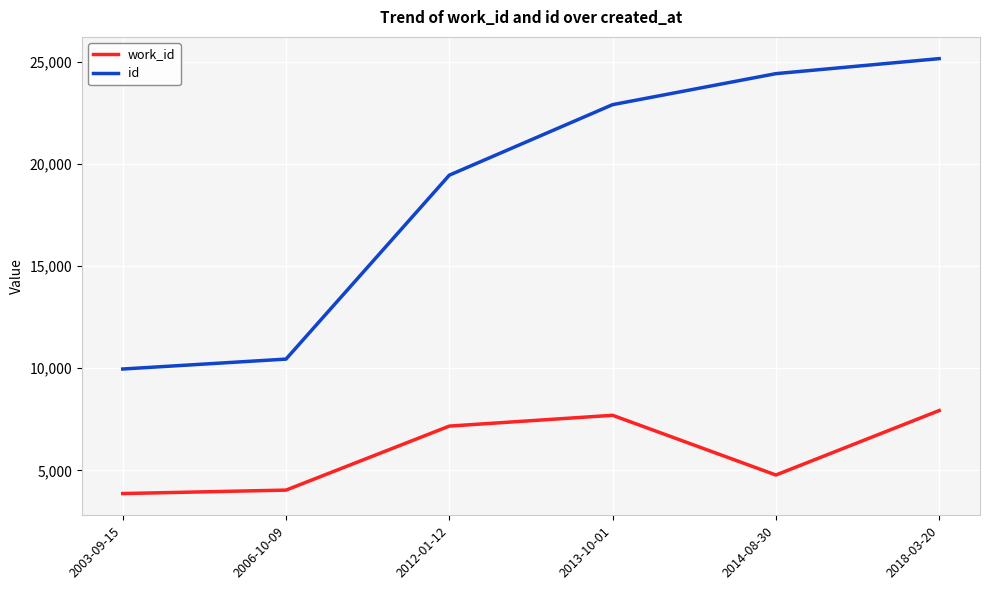

What is the approximate value of work_id at 2013-10-01?

7697